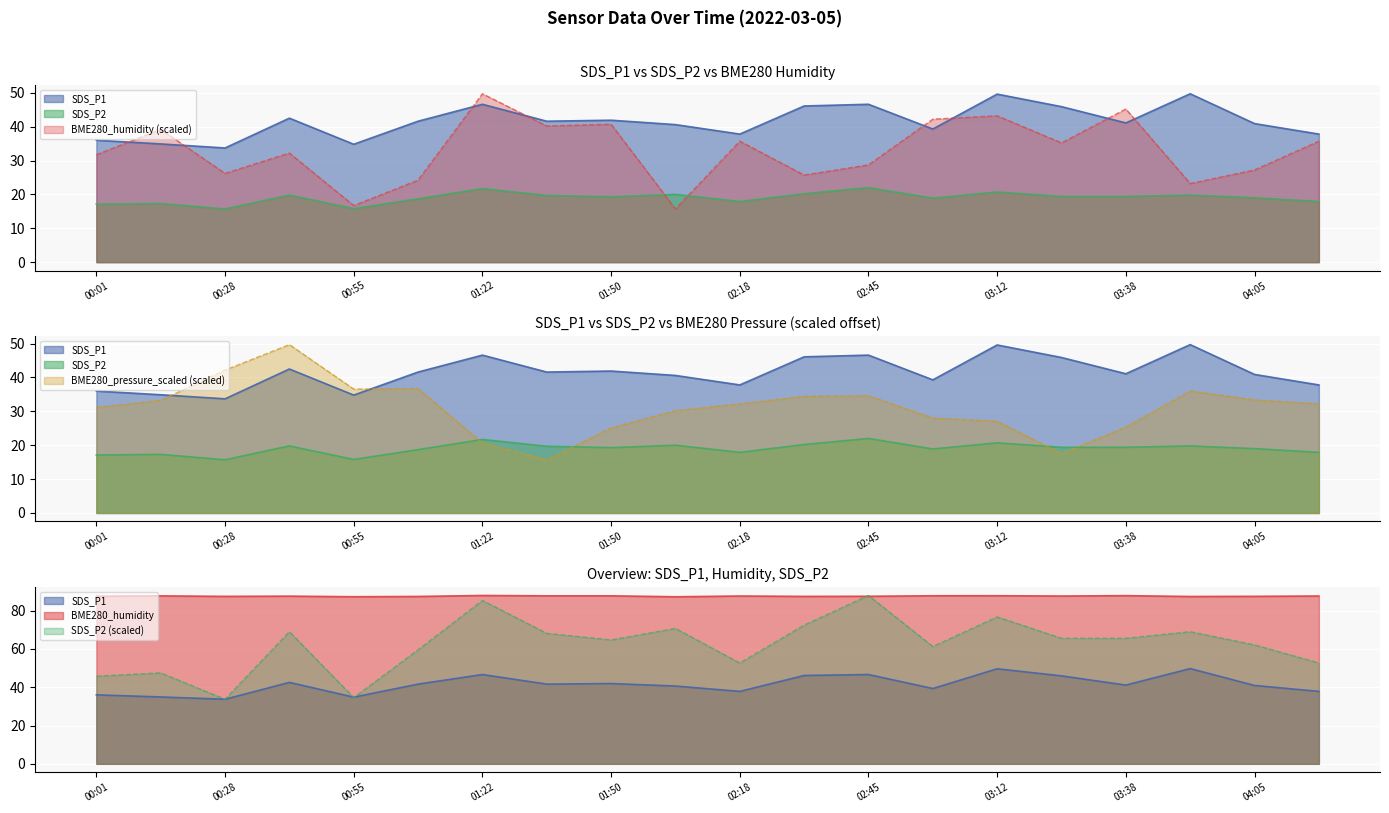

Reading left to right, list all the values displayed in this chart.

SDS_P1: 00:01=36.0	00:14=34.9	00:28=33.7	00:41=42.5	00:55=34.8	01:09=41.6	01:22=46.6	01:36=41.6	01:50=41.9	02:04=40.6	02:18=37.8	02:31=46.1	02:45=46.6	02:58=39.3	03:12=49.6	03:25=45.9	03:38=41.1	03:52=49.7	04:05=40.9	04:18=37.8
SDS_P2: 00:01=45.7	00:14=47.5	00:28=33.7	00:41=68.9	00:55=34.6	01:09=59.5	01:22=85.3	01:36=68.1	01:50=64.6	02:04=70.7	02:18=52.6	02:31=72.4	02:45=87.9	02:58=61.2	03:12=76.7	03:25=65.5	03:38=65.5	03:52=68.9	04:05=62.1	04:18=52.6
BME280_humidity: 00:01=31.7	00:14=39.2	00:28=26.2	00:41=32.2	00:55=16.7	01:09=24.2	01:22=49.7	01:36=40.2	01:50=40.7	02:04=15.7	02:18=35.7	02:31=25.7	02:45=28.7	02:58=42.2	03:12=43.2	03:25=35.2	03:38=45.2	03:52=23.2	04:05=27.2	04:18=35.7
BME280_pressure_scaled: 00:01=31.1	00:14=33.2	00:28=42.2	00:41=49.7	00:55=36.6	01:09=36.7	01:22=20.6	01:36=15.7	01:50=25.1	02:04=30.2	02:18=32.2	02:31=34.4	02:45=34.6	02:58=28.0	03:12=27.1	03:25=17.5	03:38=25.4	03:52=36.0	04:05=33.4	04:18=32.2